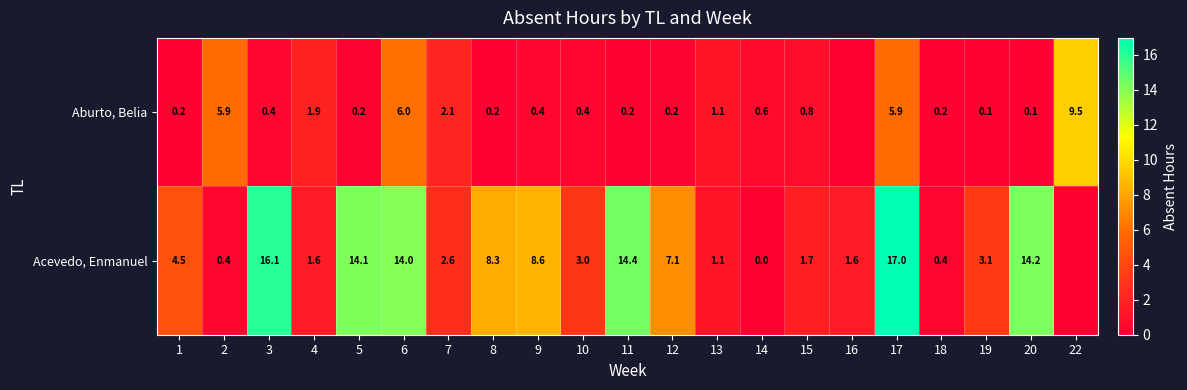

Is the value of Aburto, Belia at 9 greater than the value of Acevedo, Enmanuel at 6?

No